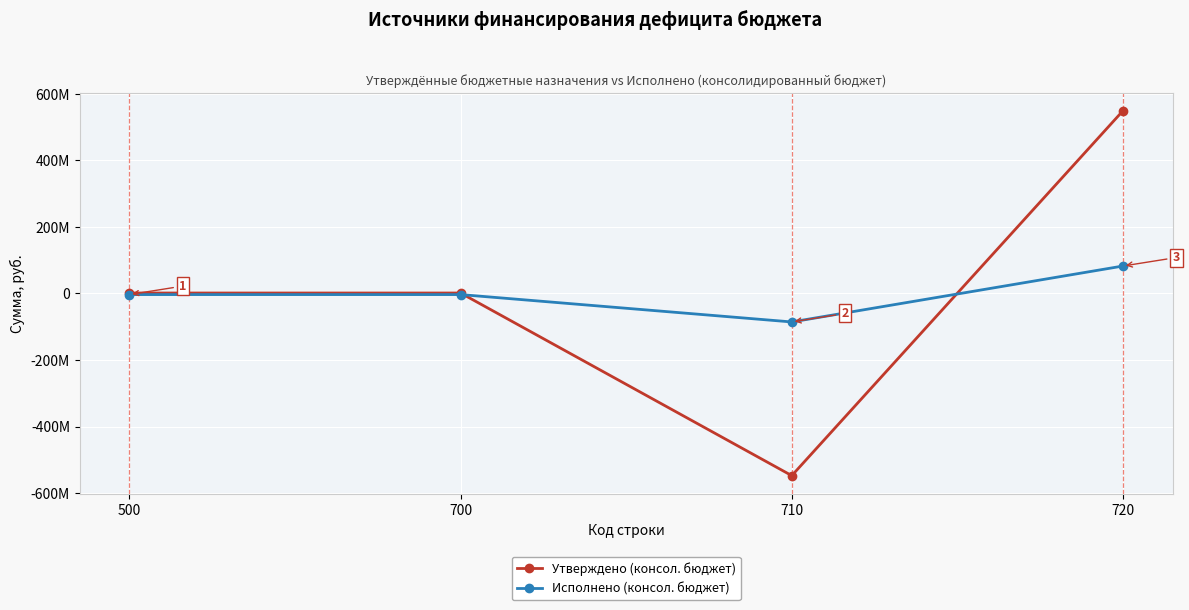

True or false: Утверждено (консол. бюджет) has a value of 548742234.6 at 720.

True